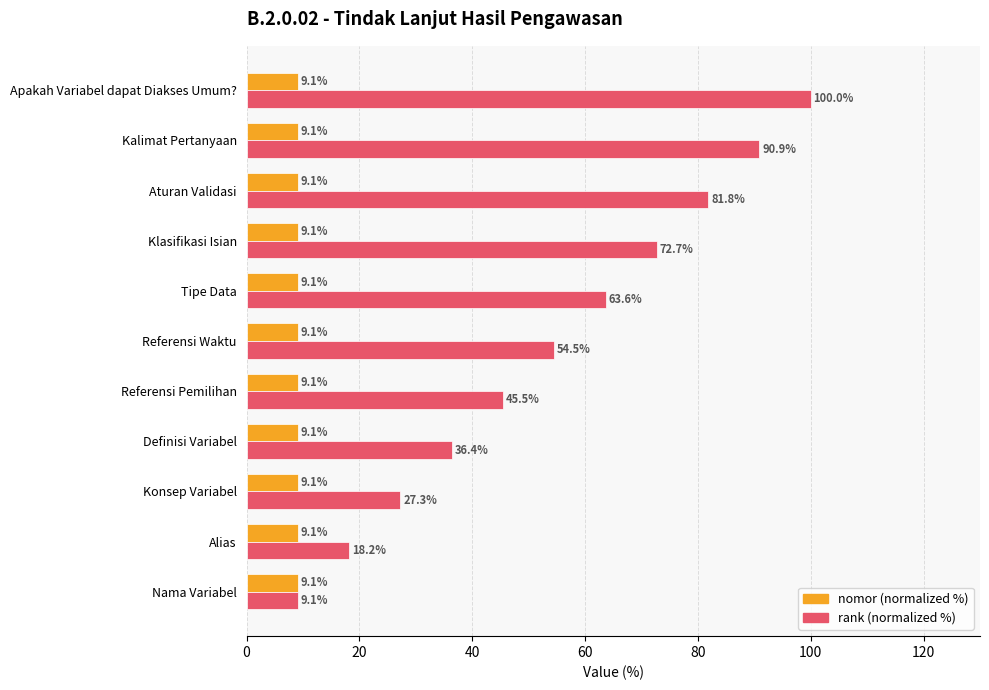

Which series has the widest spread of values?

rank (normalized %)